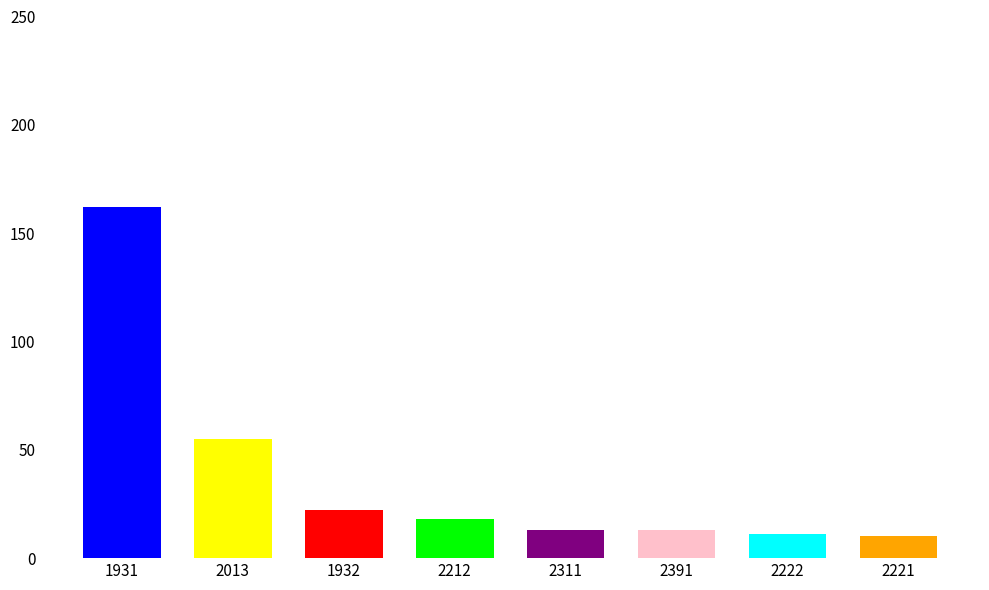

What is the difference between the values at 1932 and 2311?

9